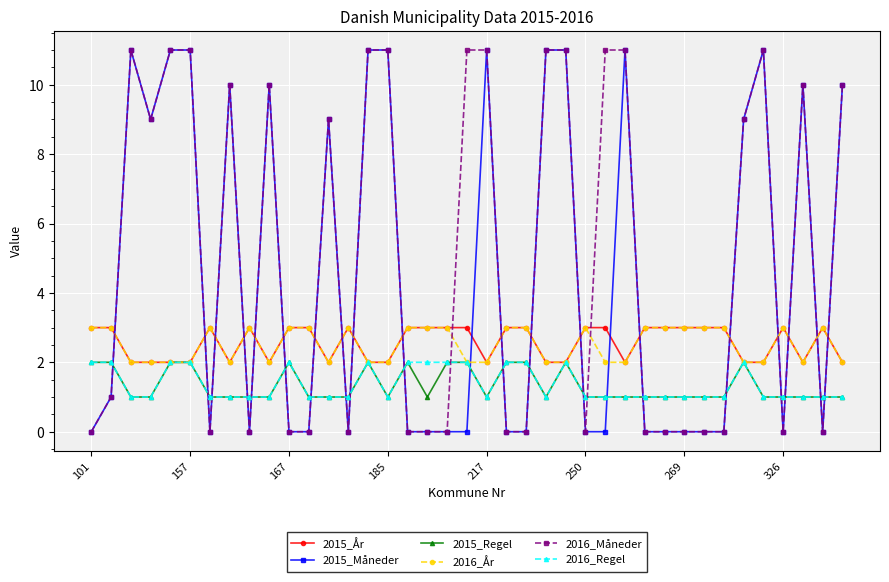

Which series ends up on top after the final intersection of 2015_Måneder and 2016_Regel?

2015_Måneder